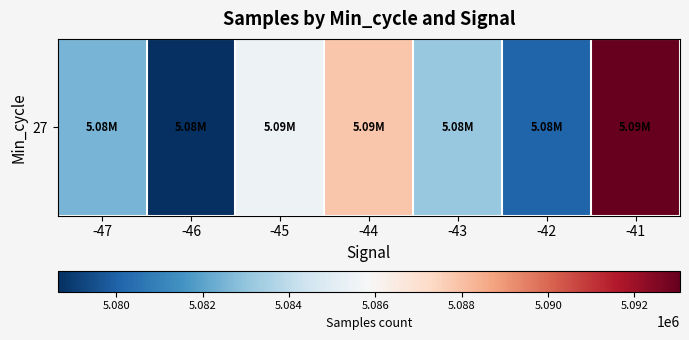

List the labels in order of value, smallest first.

-46, -42, -47, -43, -45, -44, -41